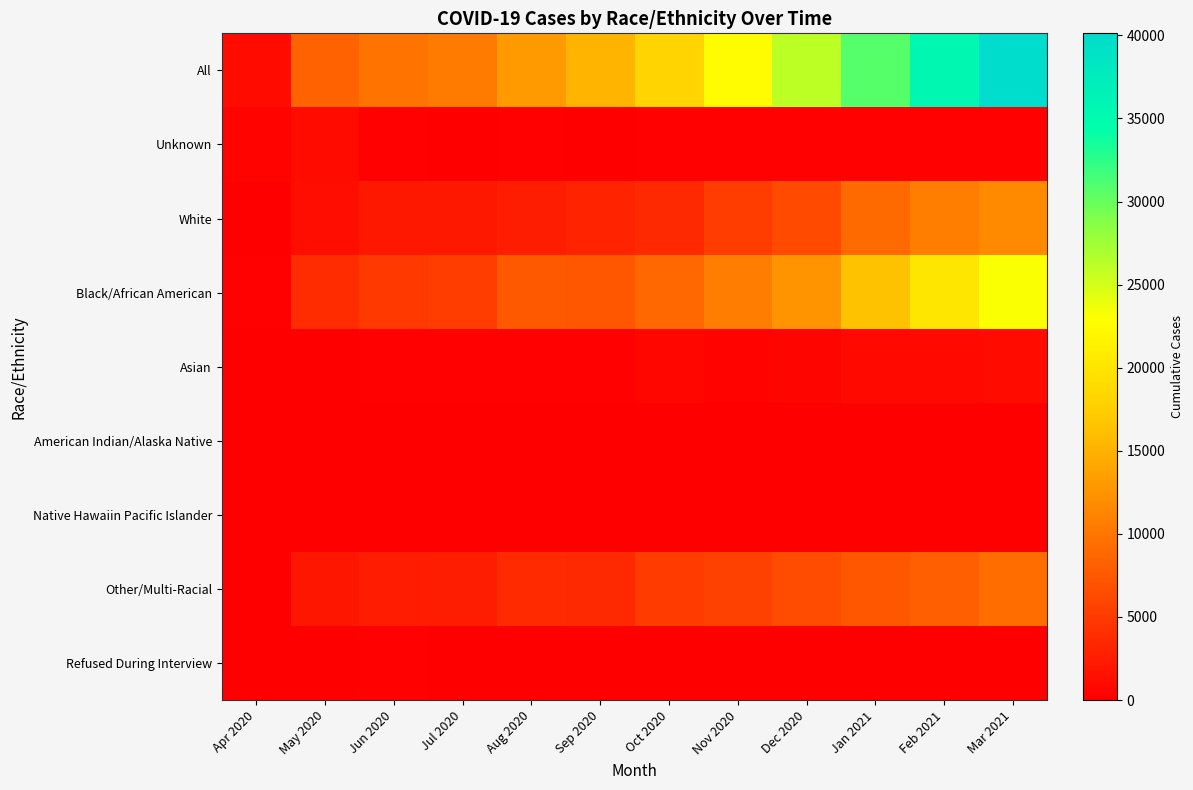

Which series has the largest total across all categories?

All